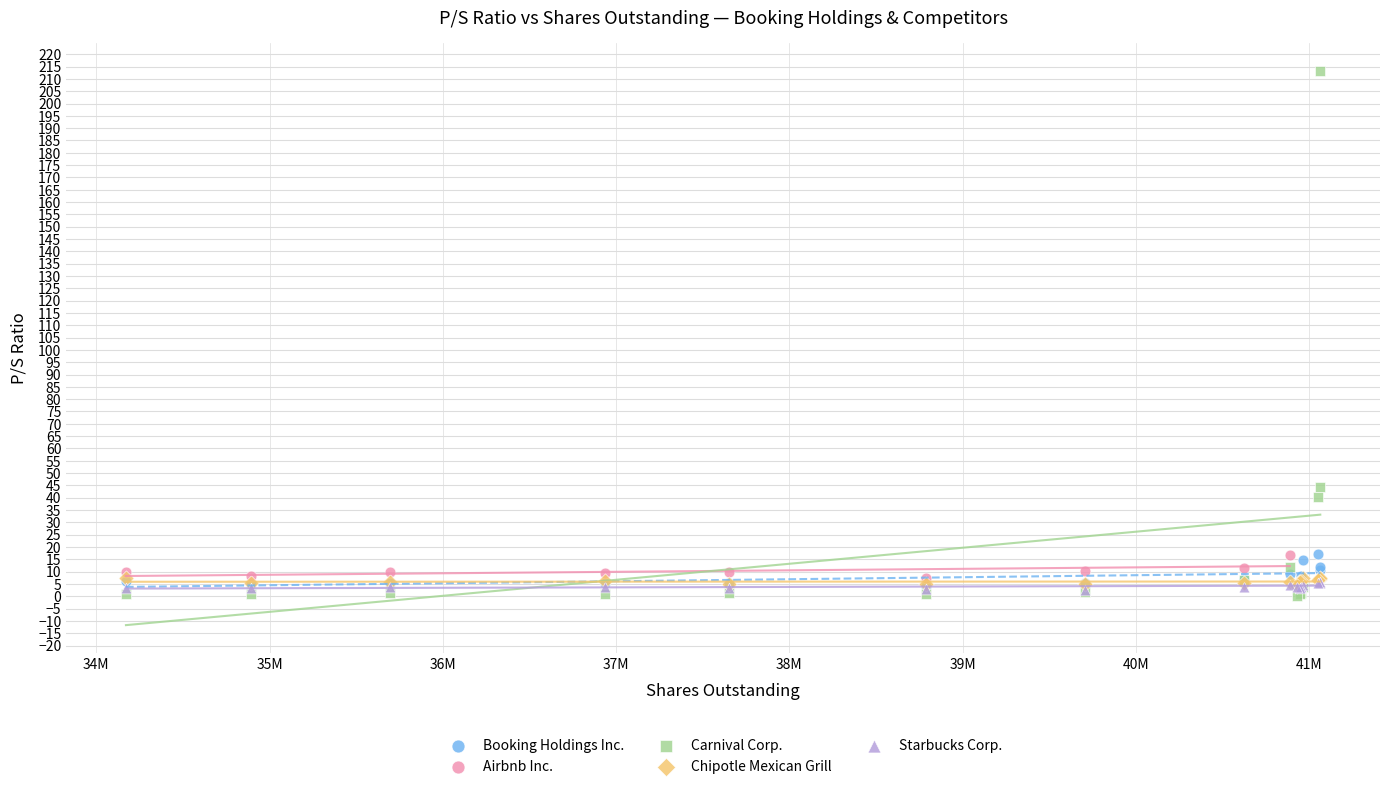

Which series has the largest Y range (max minus min)?

Carnival Corp.